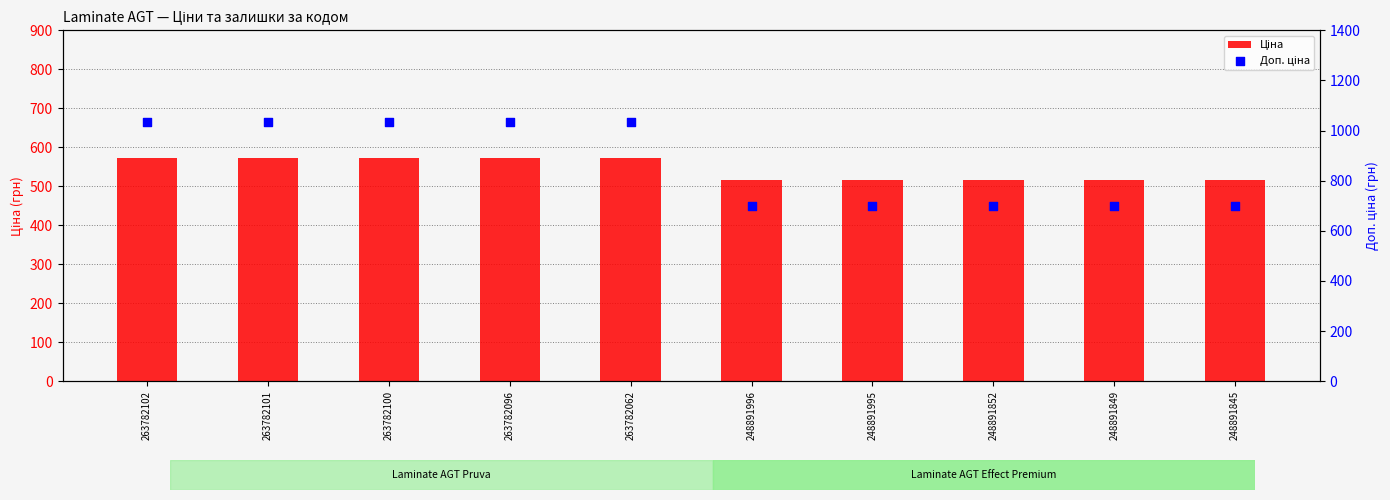

Which series has the largest total across all categories?

Доп. ціна